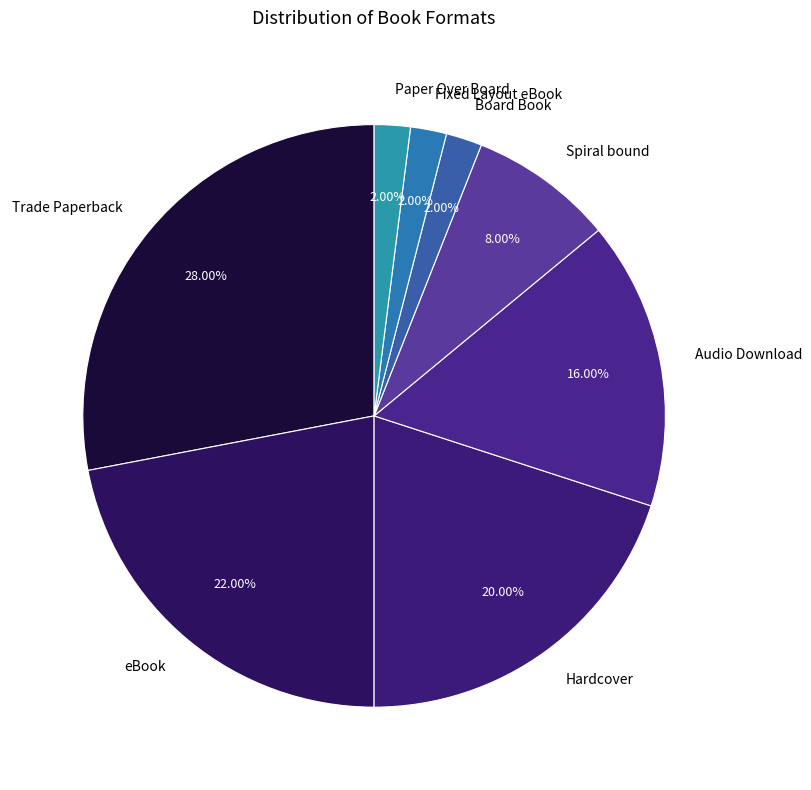

Is there a majority slice in this chart?

No